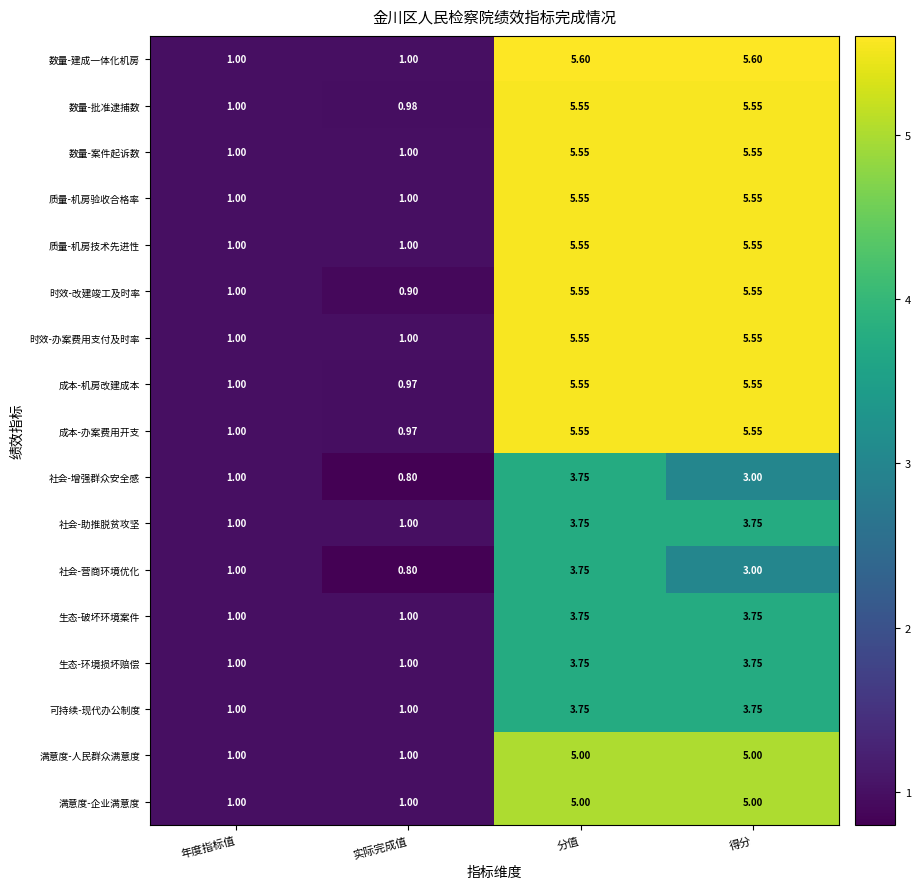

At which category does the chart reach its minimum across all series?

实际完成值